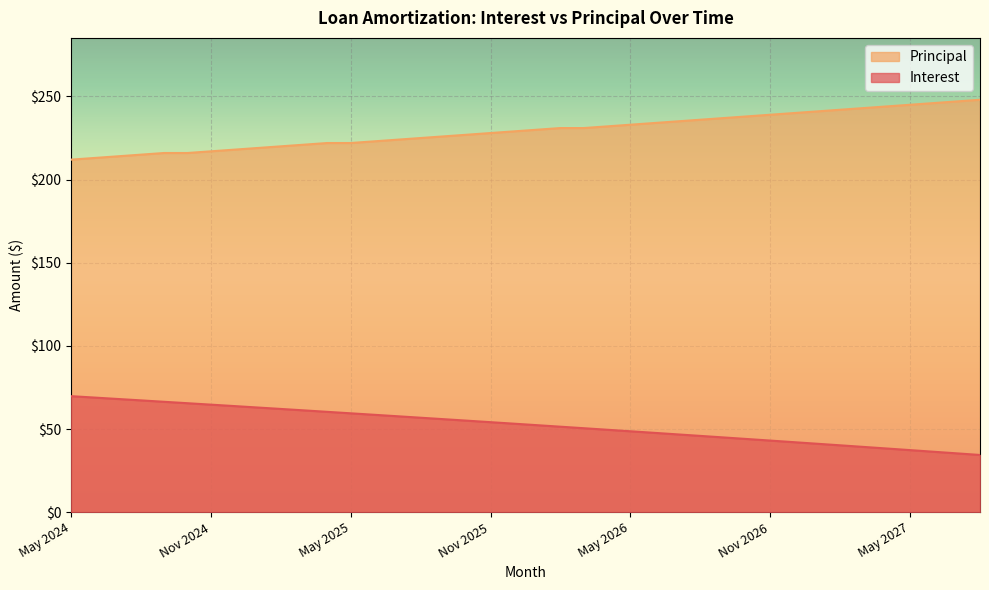

At Dec 2025, list the series in order from largest to smallest.

Principal, Interest